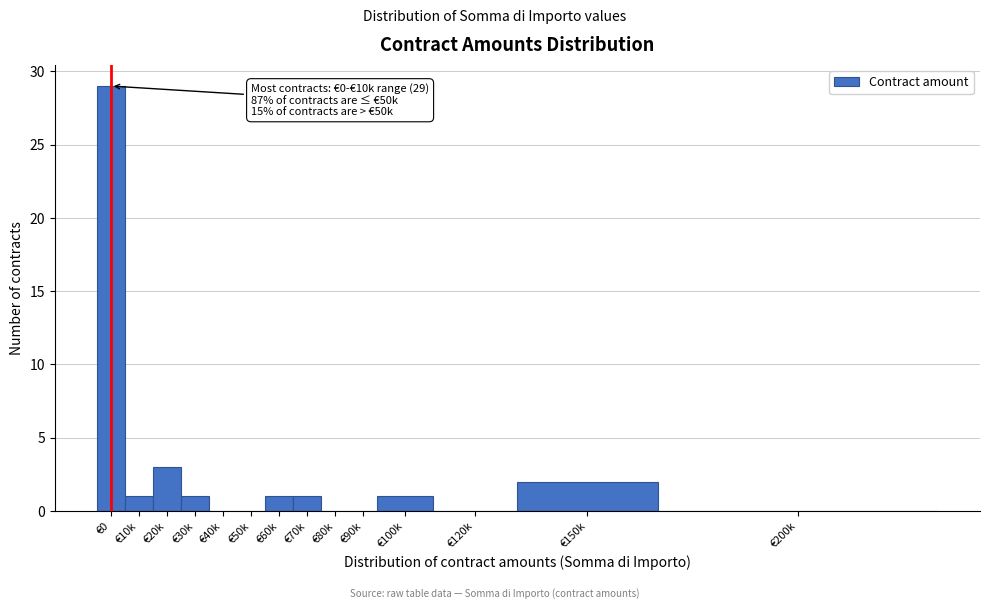

Reading left to right, transcribe all the data shown in this chart.

€0=29	€10k=1	€20k=3	€30k=1	€40k=0	€50k=0	€60k=1	€70k=1	€80k=0	€90k=0	€100k=1	€120k=0	€150k=2	€200k=0